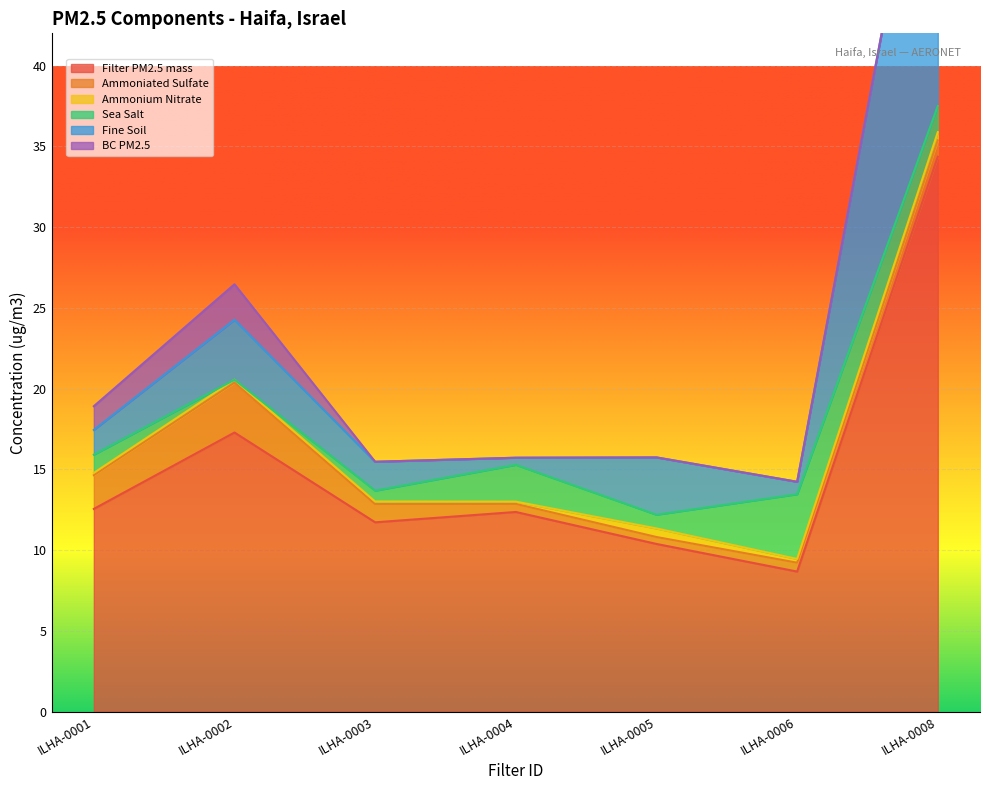

At which category is the sum across all series the highest?

ILHA-0008